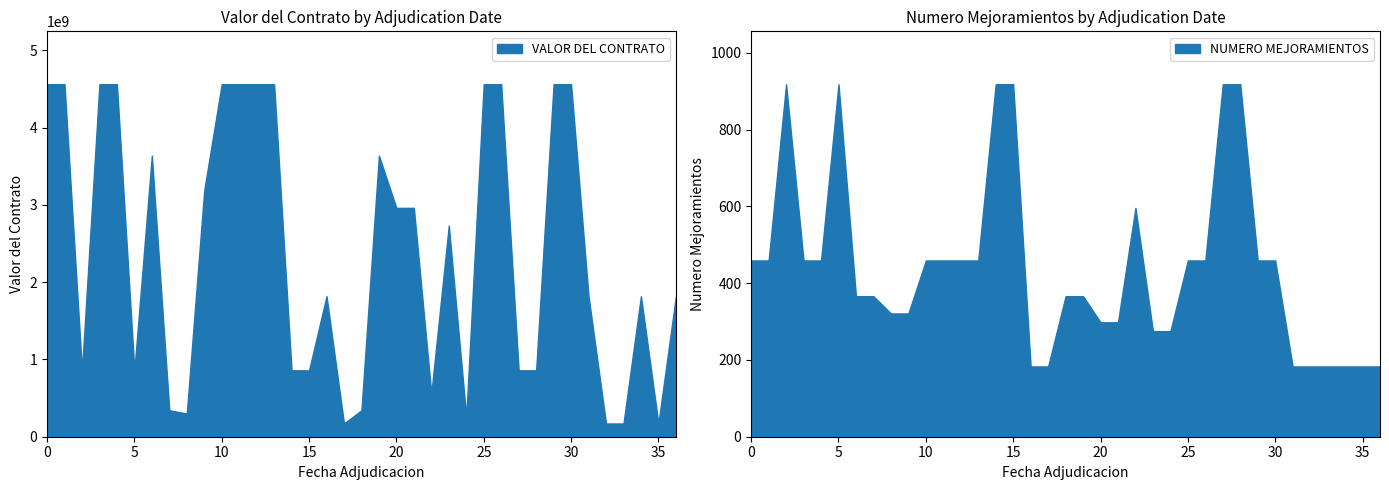

Reading right to left, what are all the values shown in this chart?

VALOR DEL CONTRATO: 1818542736	171246108	1818542736	171246108	171246108	1818542736	4561262928	4561262928	859037851	859037851	4561262928	4561262928	257337047	2732782800	557719564	2961342816	2961342816	3637085472	342492215	171246108	1818542736	859037851	859037851	4561262928	4561262928	4561262928	4561262928	3189902832	300382517	342492215	3637085472	859037851	4561262928	4561262928	859037851	4561262928	4561262928
NUMERO MEJORAMIENTOS: 183	183	183	183	183	183	459	459	918	918	459	459	275	275	596	298	298	366	366	183	183	918	918	459	459	459	459	321	321	366	366	918	459	459	918	459	459